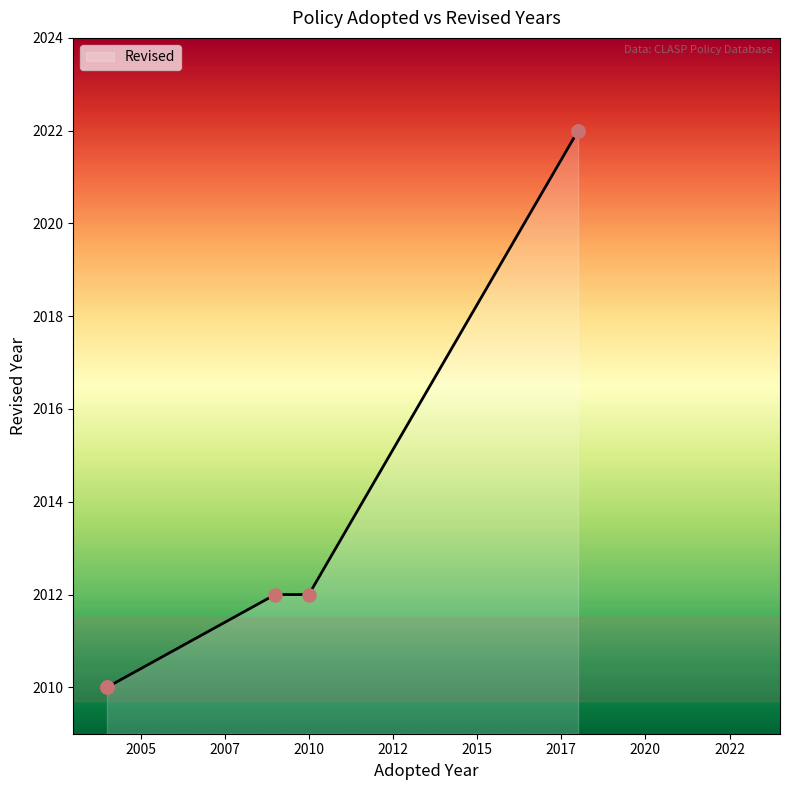

Between 2010 and 2009, which is larger?

2010